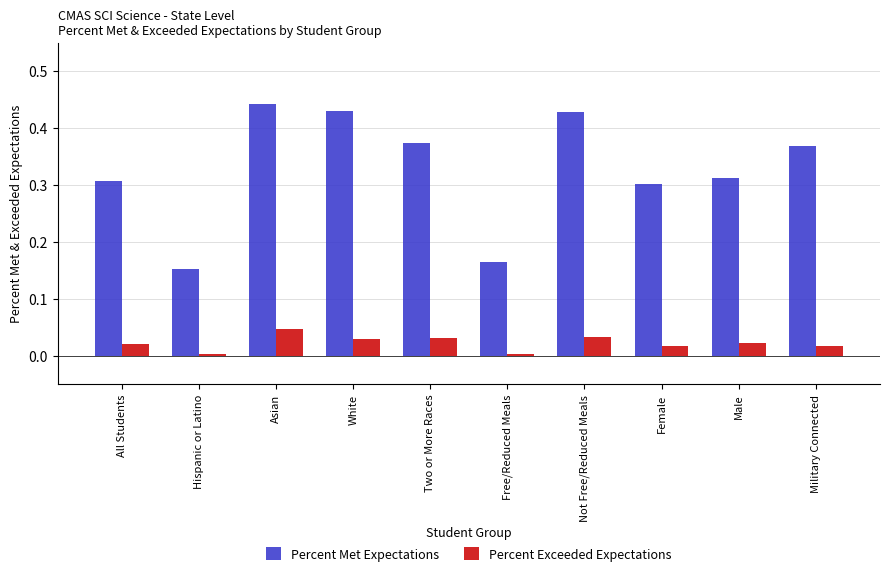

Which series has the largest range (max minus min)?

Percent Met Expectations